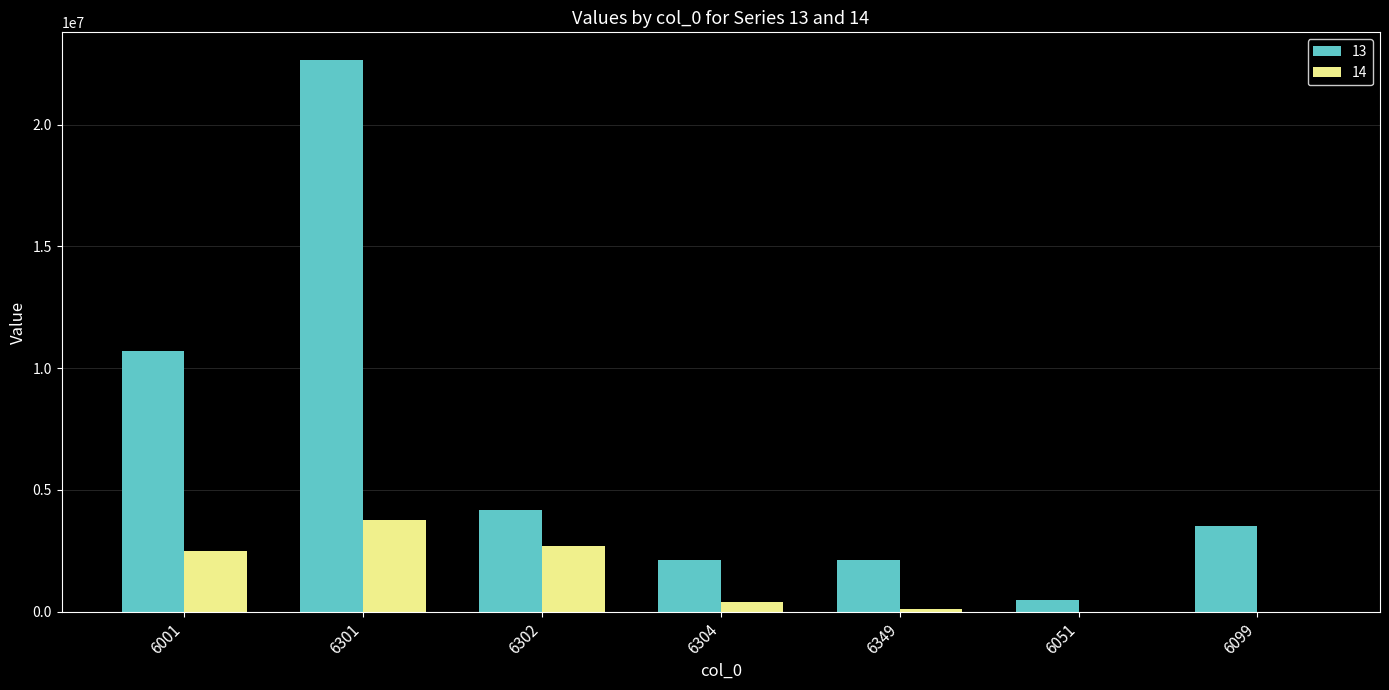

What is the sum of all 14 values?

9437095.6